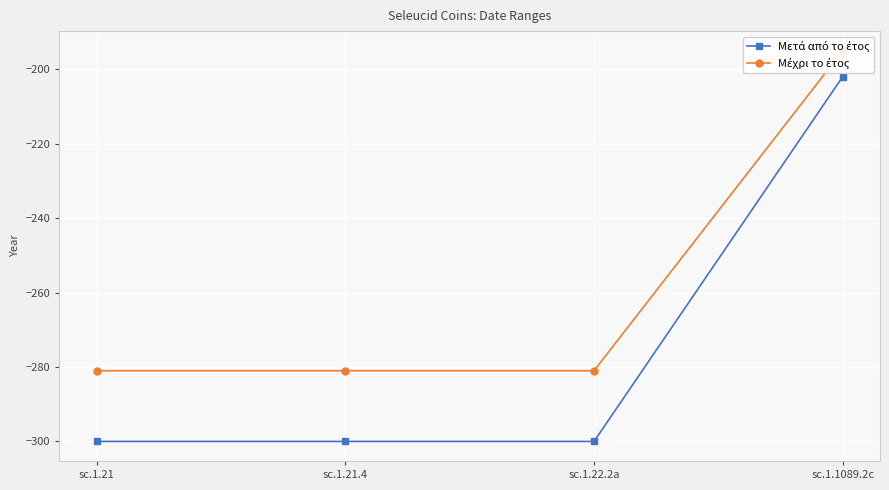

Is it true that Μετά από το έτος equals -87 at sc.1.21.4?

False